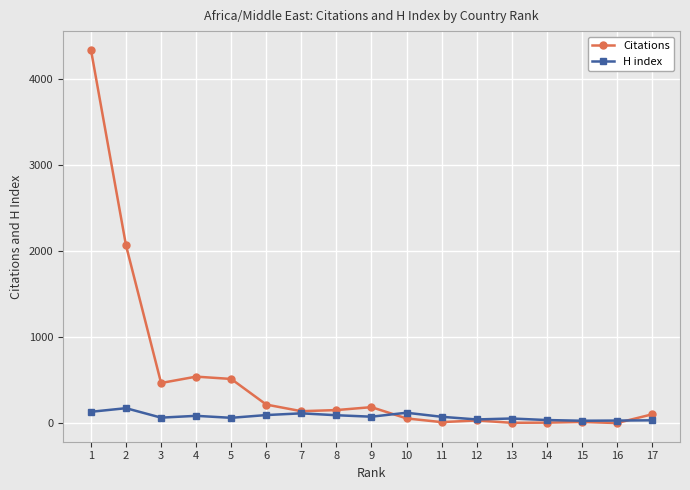

What is the total value across all series at 5?

576